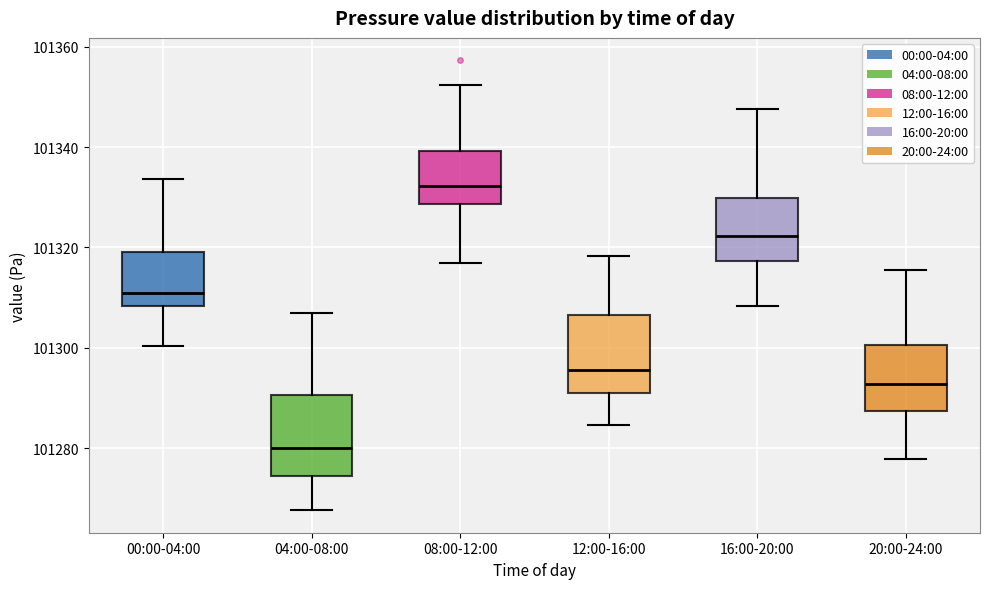

Where is the lower edge of the box for 00:00-04:00 on the y-axis? The values are not printed on the chart, so give them approximately, as read against the axis.

101308